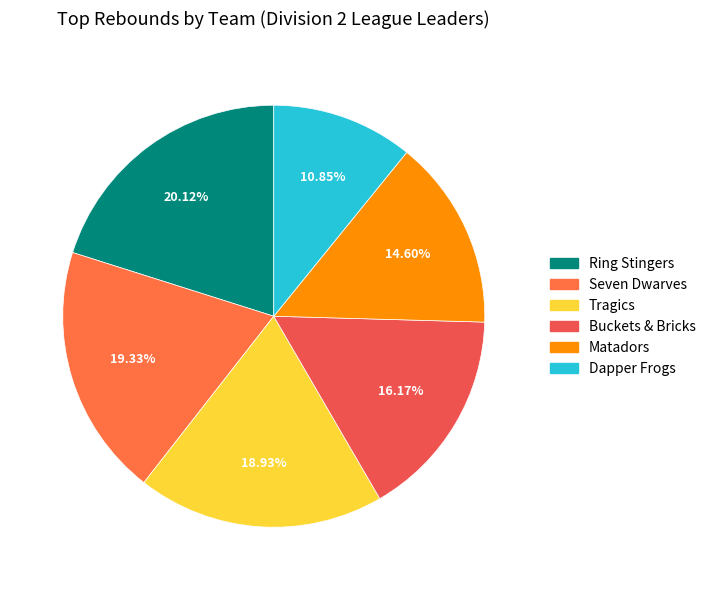

To the nearest percent, what is the difference between the largest and smallest slice percentages?

9%